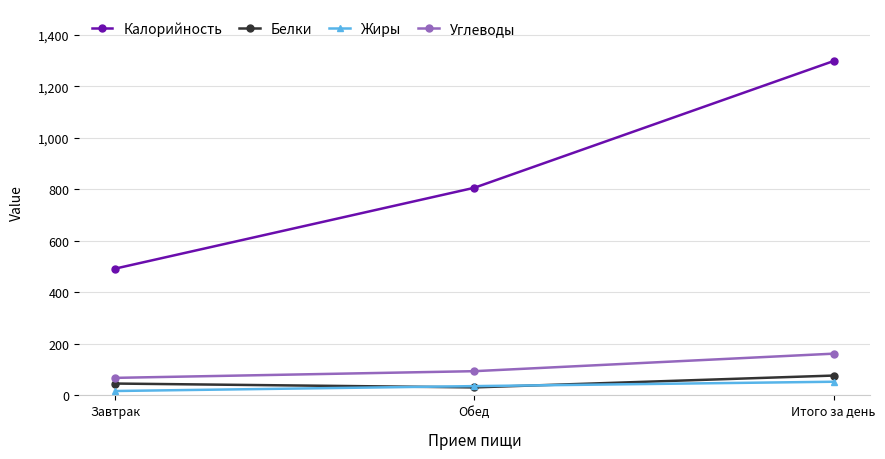

At which label is Калорийность closest to 895?

Обед